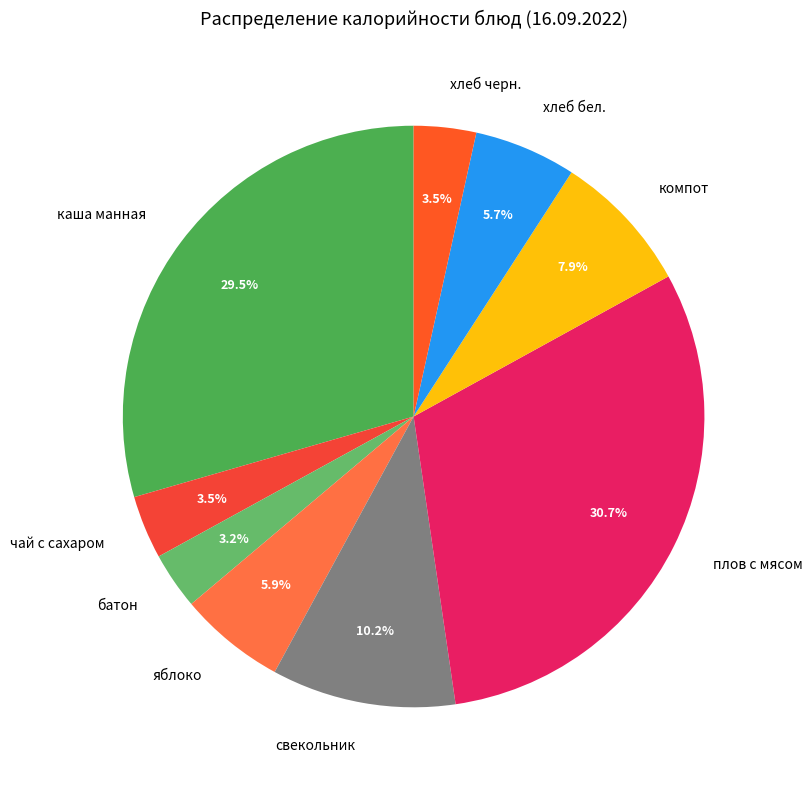

To the nearest percent, what portion does плов с мясом represent?

31%